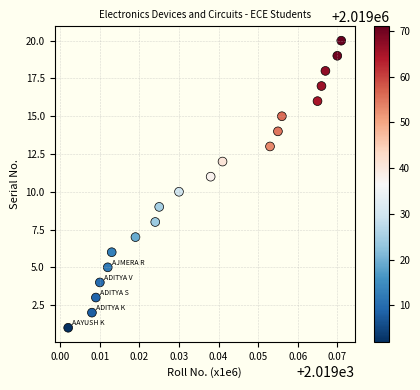

What is the range of Y values (max minus min)?

19